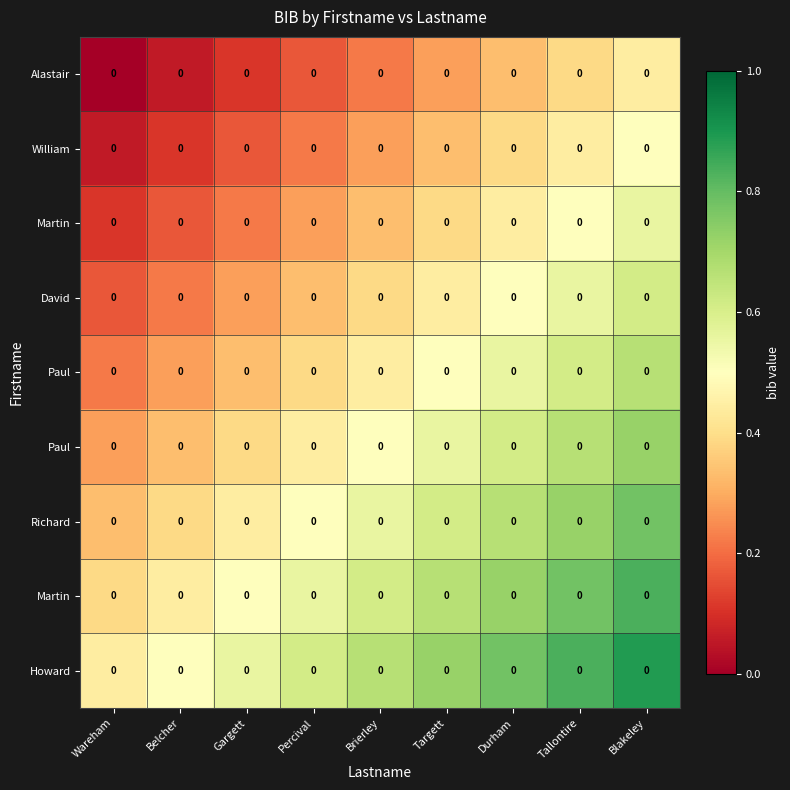

What is the maximum value shown in the chart?

0.9